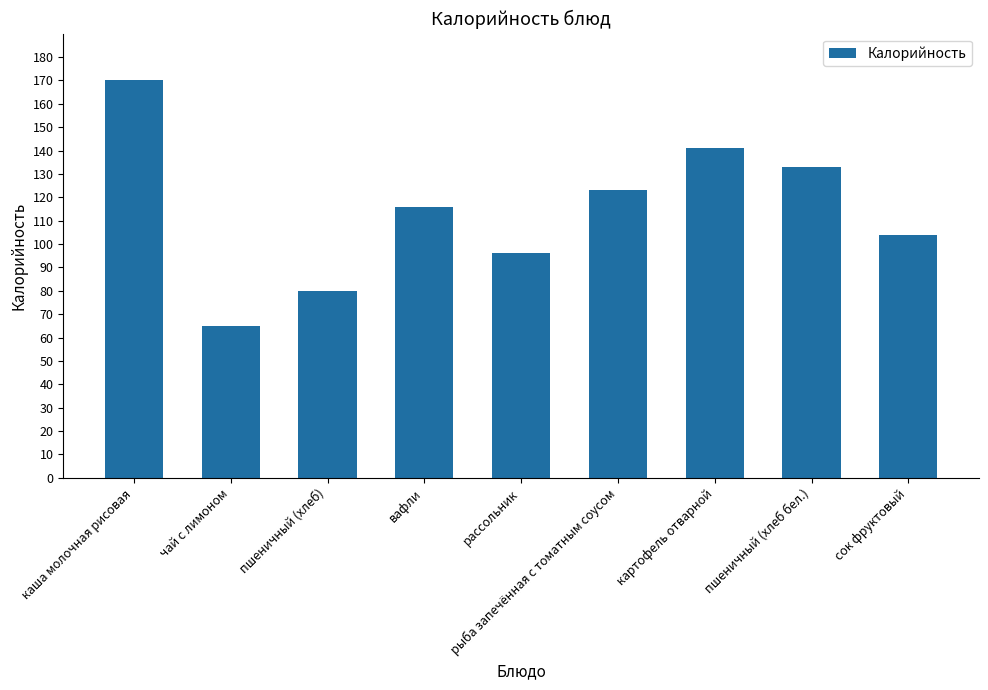

What is the label of the 8th bar from the left?

пшеничный (хлеб бел.)